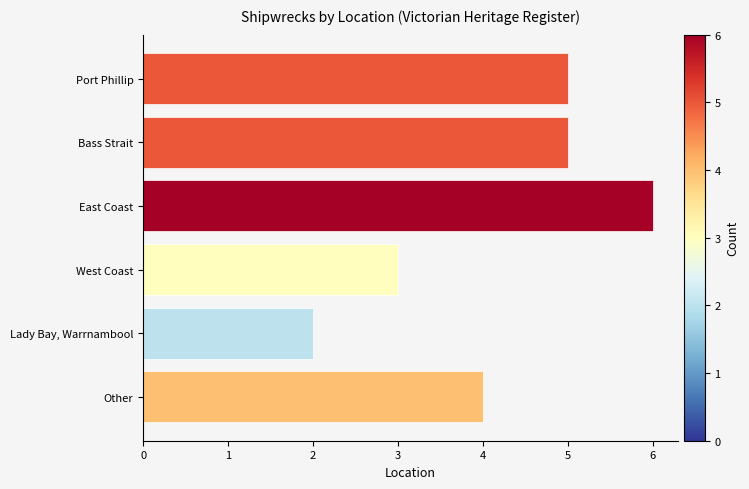

Read the value at West Coast.

3